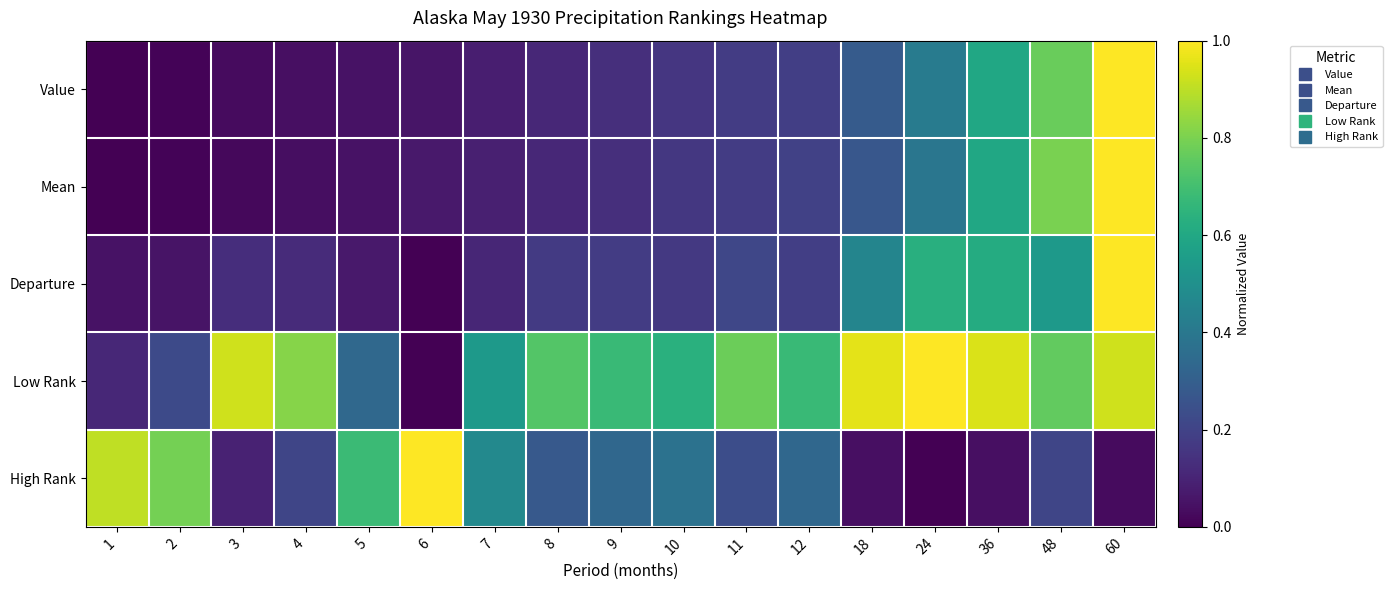

Which category has the highest value across all series?

60